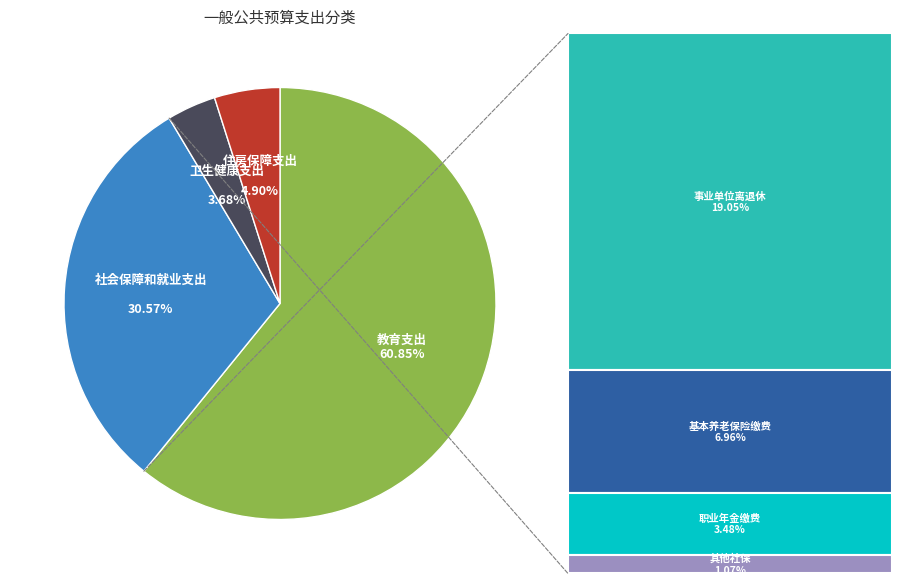

Does any single category account for the majority?

Yes